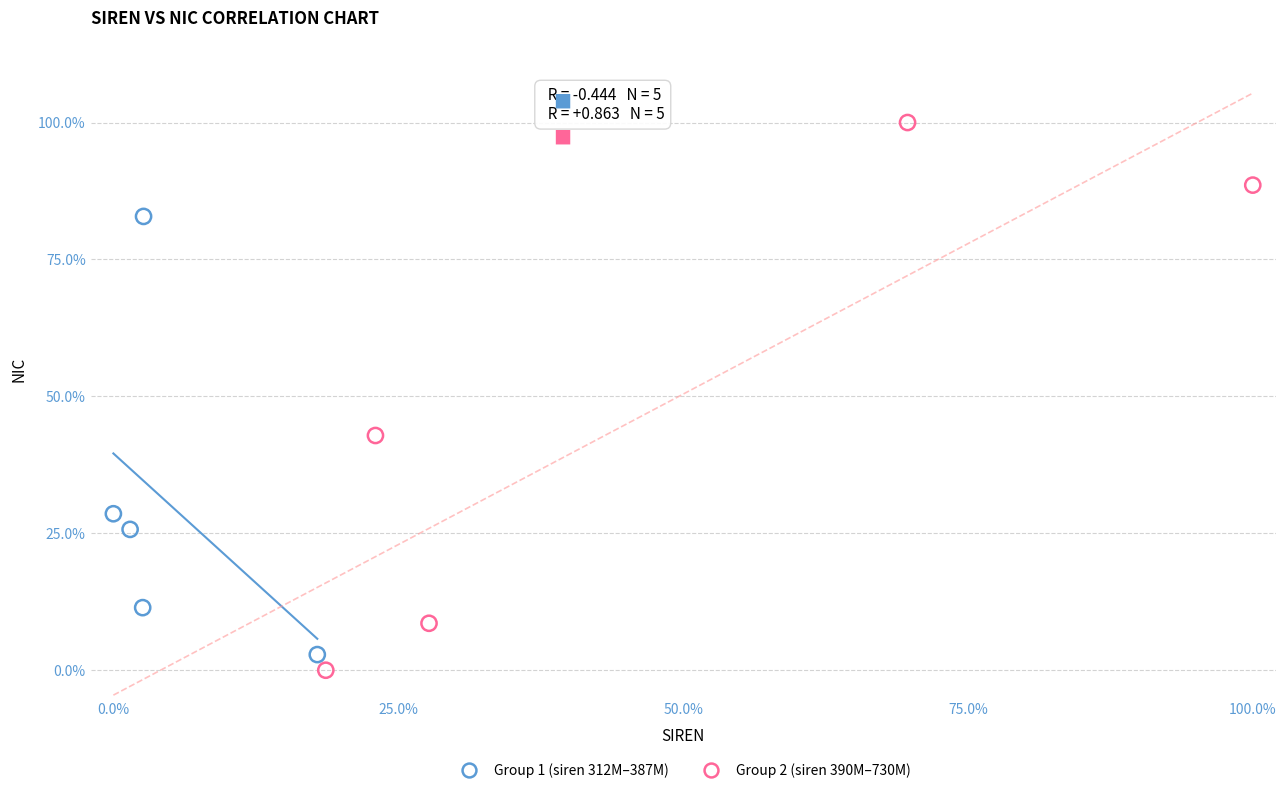

Which series reaches the maximum Y coordinate?

Group 2 (siren 390M–730M)